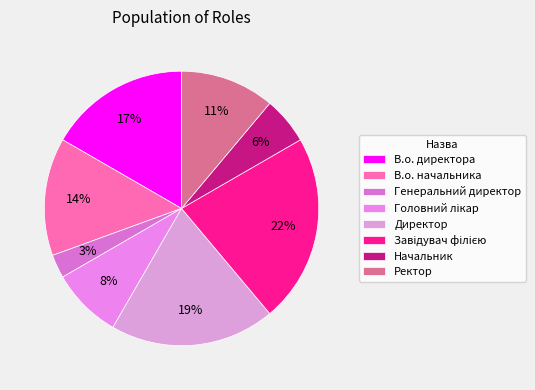

To the nearest percent, what is the difference between the В.о. начальника and Начальник slice percentages?

8%